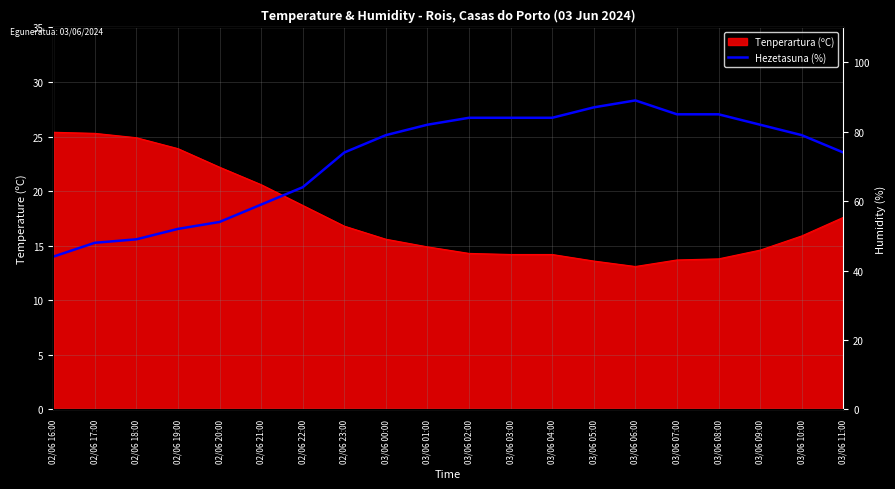

How many data points does each series have?

20